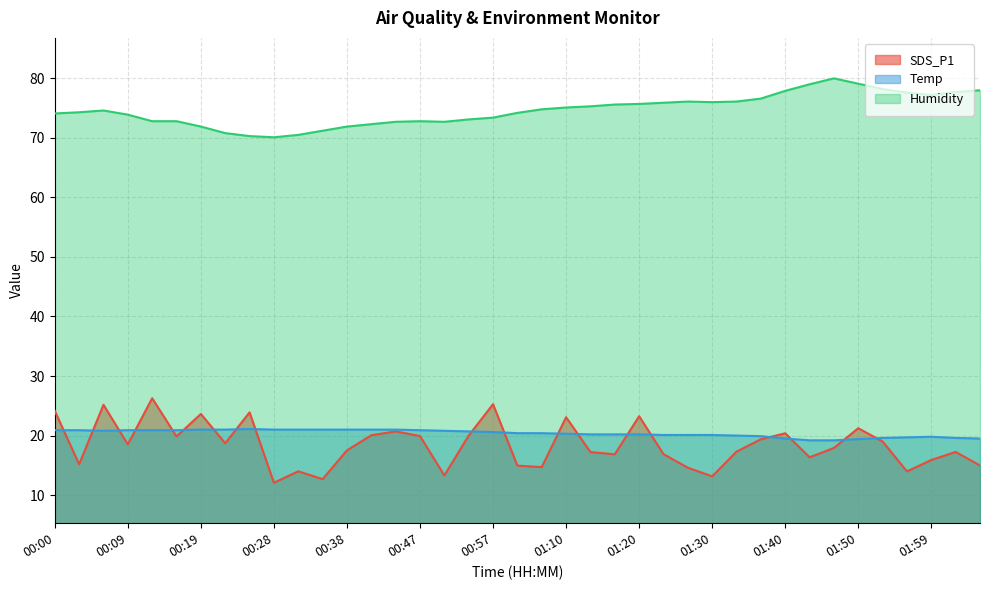

What is the label of the 32nd point from the right?

00:22